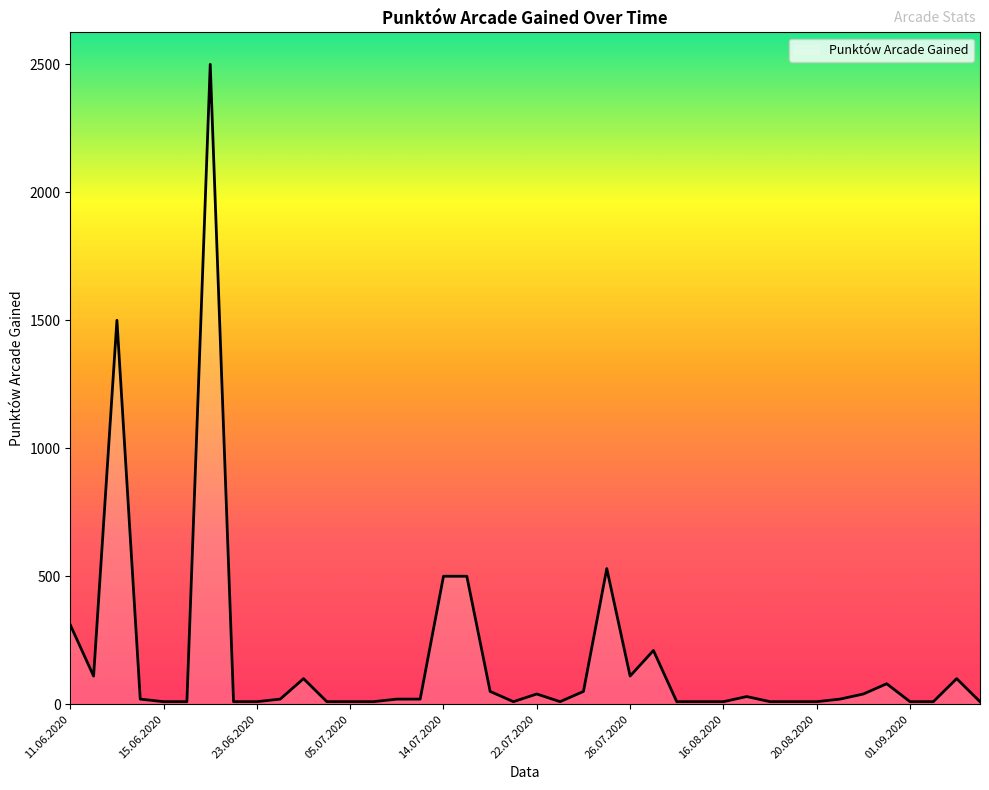

What is the maximum value shown in the chart?

2500